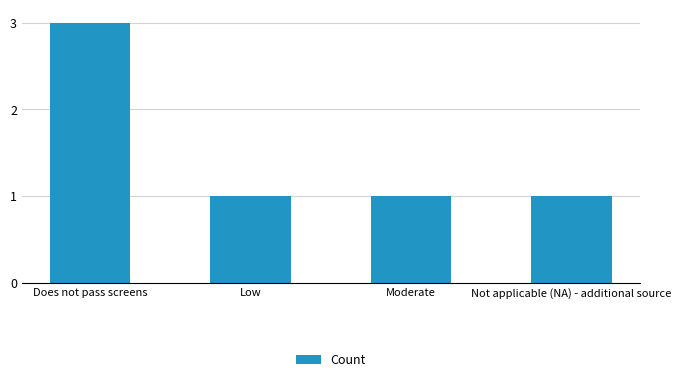

What is the label of the 1st bar from the left?

Does not pass screens